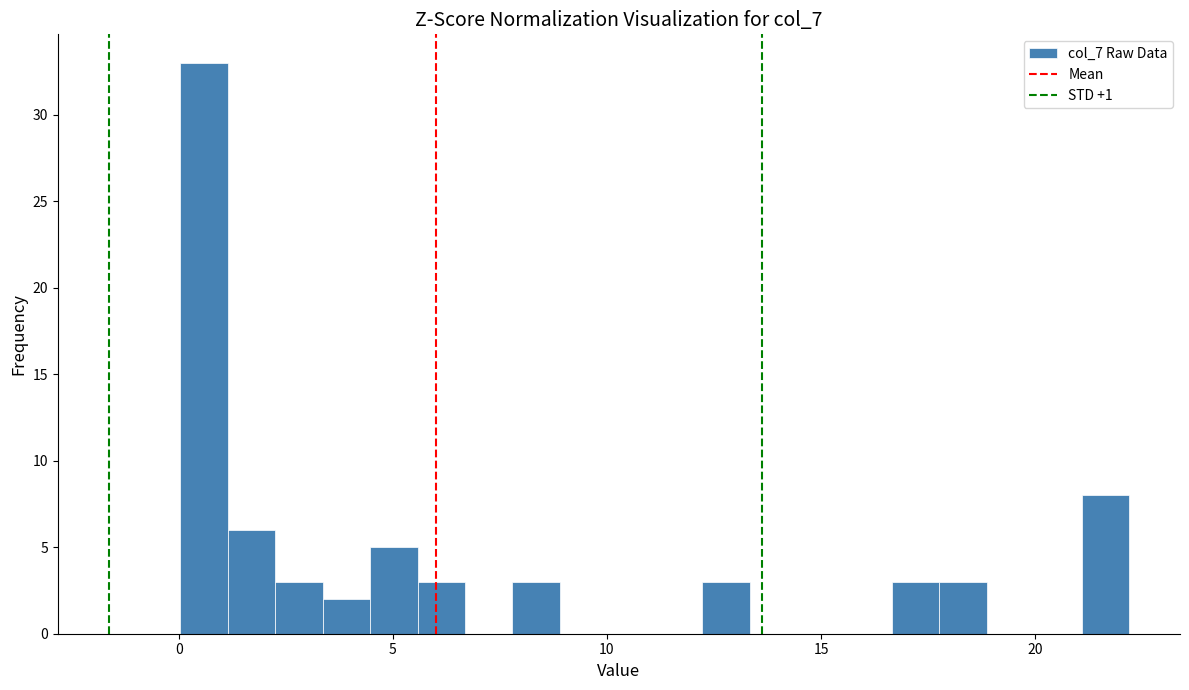

Around what value on the x-axis is the tallest bar? Give the approximate position of its centre, as read against the axis.

0.5